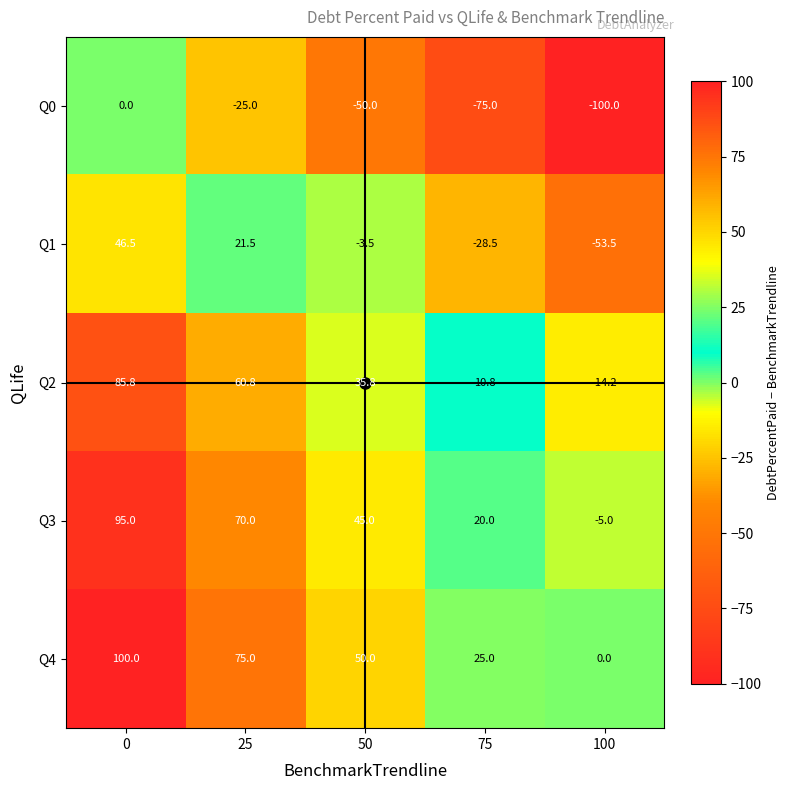

How many data points does each series have?

5